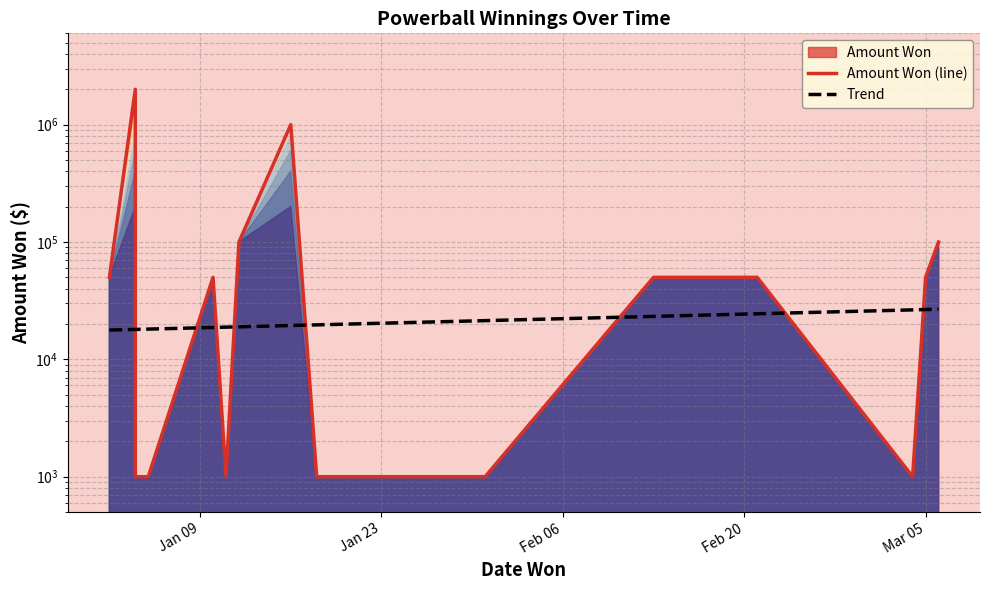

Which series has the largest total across all categories?

Amount Won (line)